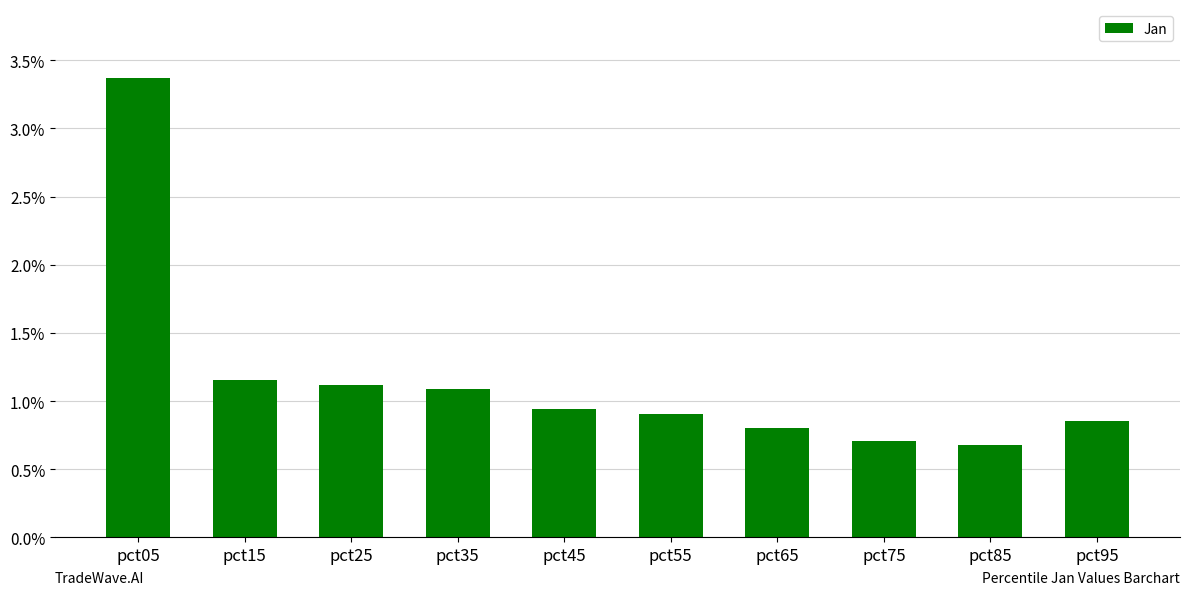

What is the value of the 4th bar from the left?

1.1